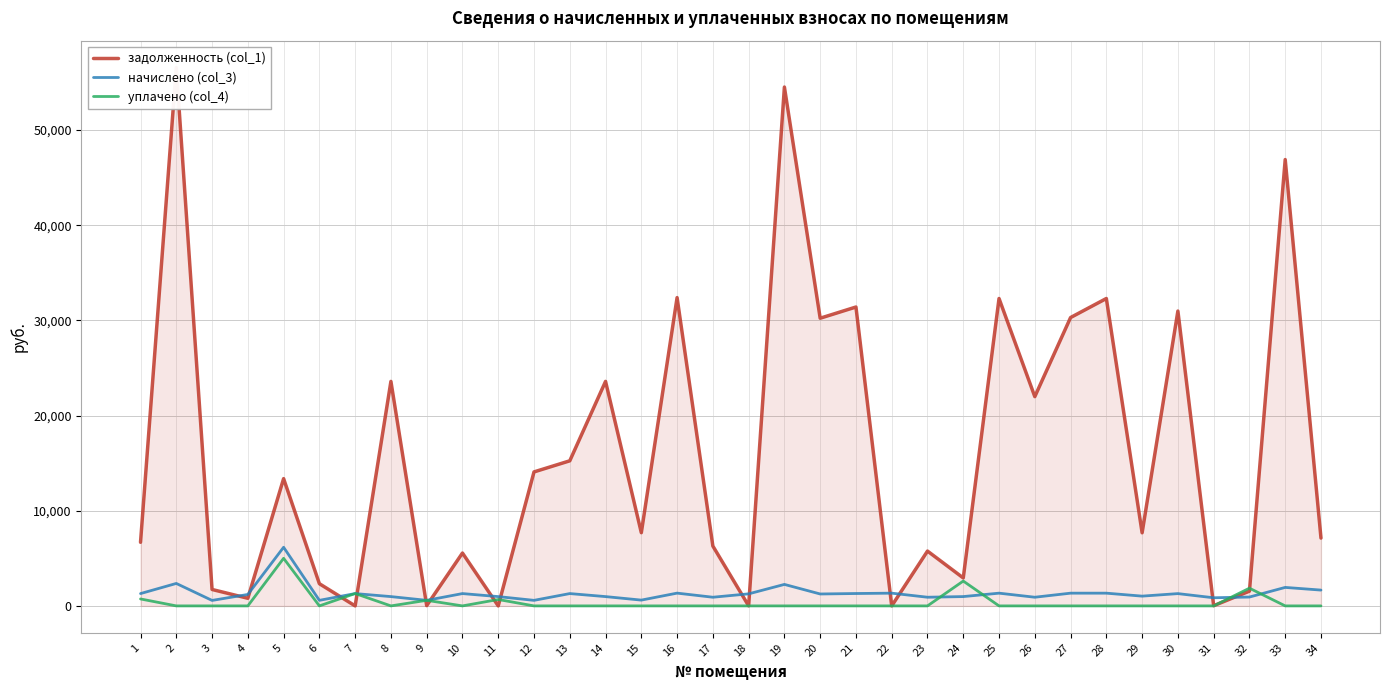

What is the sum of the начислено (col_3) values at 20 and 7?

2546.7